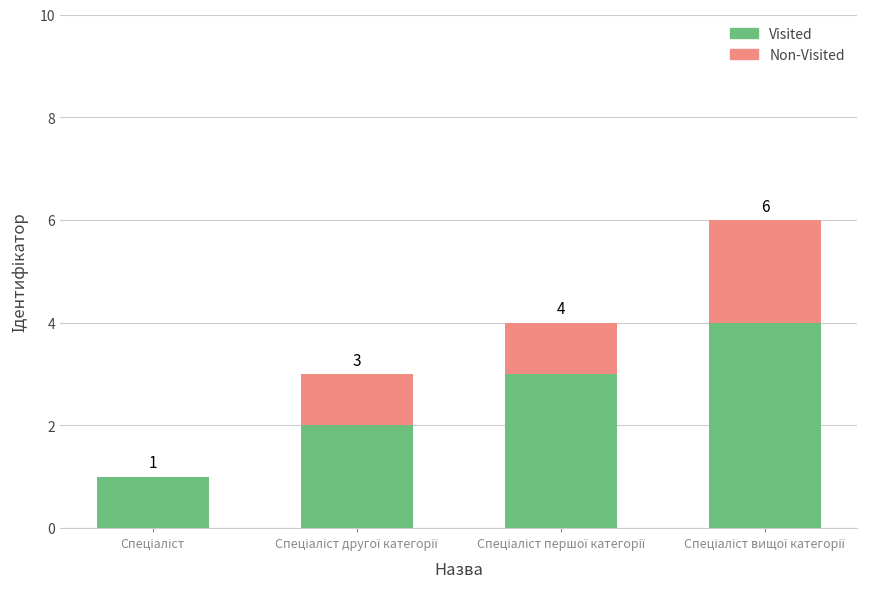

Count the number of categories in the chart.

4